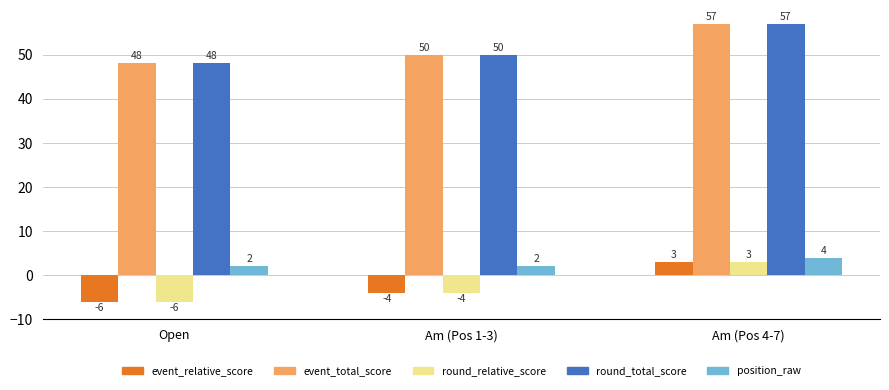

Where is event_total_score nearest to the value 52?

Am (Pos 1-3)